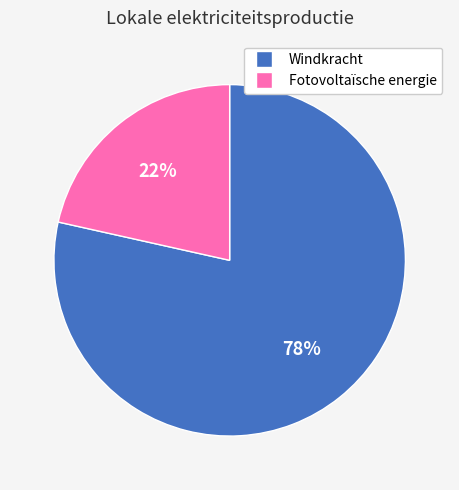

Rank the categories by value from lowest to highest.

Fotovoltaïsche energie, Windkracht